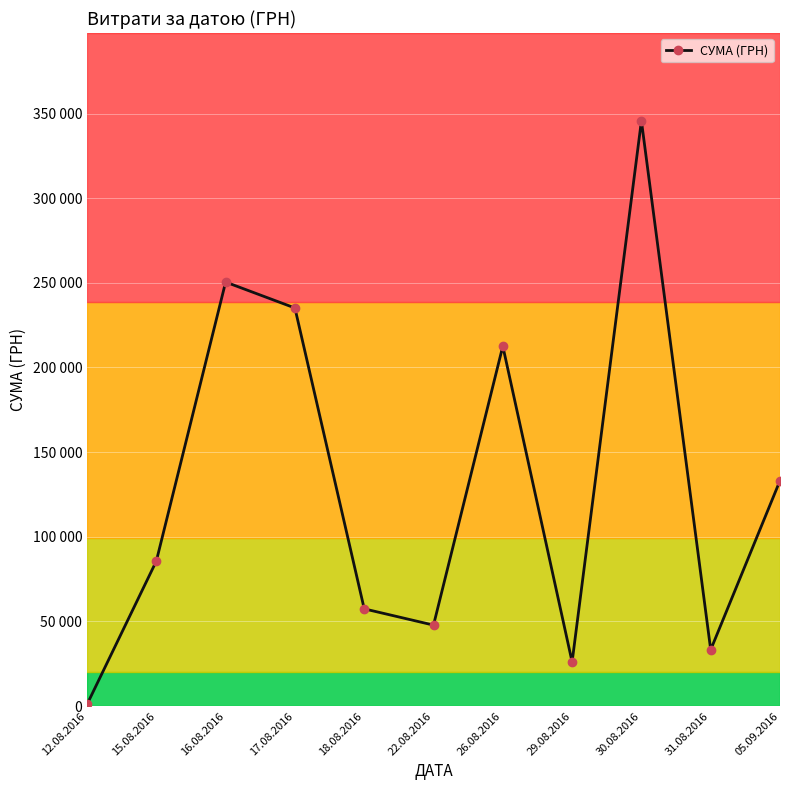

Does the chart have visible grid lines?

Yes